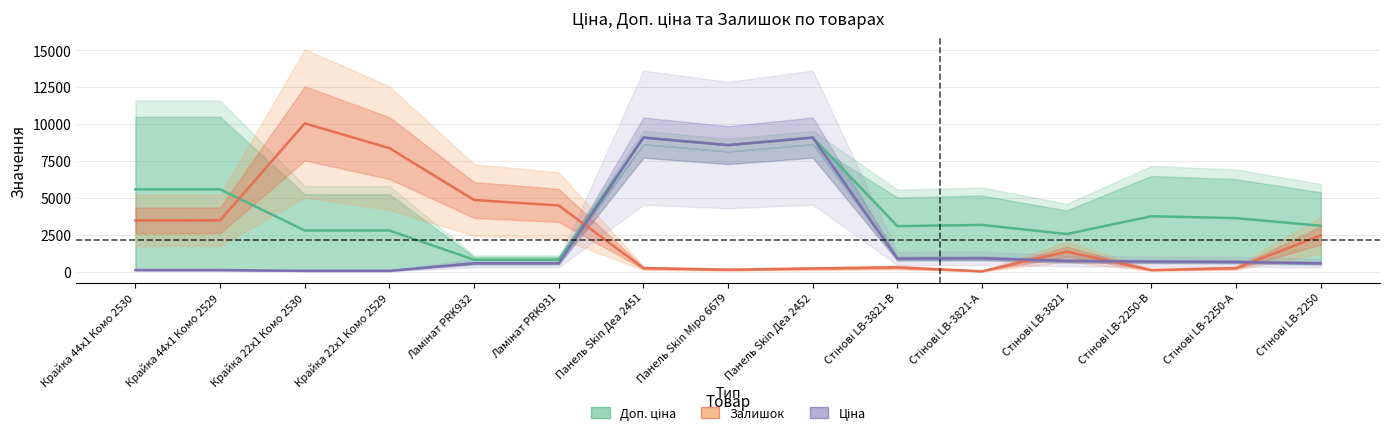

What is the value of the Залишок (center) point at the 15th from the left?

2460.0